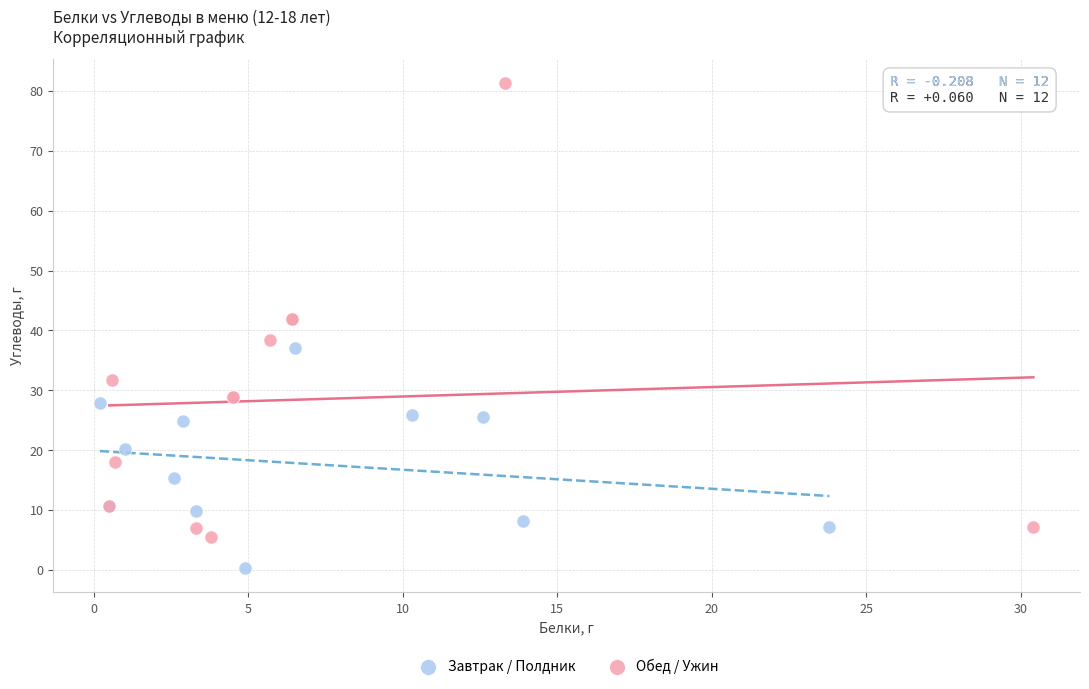

Which series reaches the minimum Y coordinate?

Завтрак / Полдник